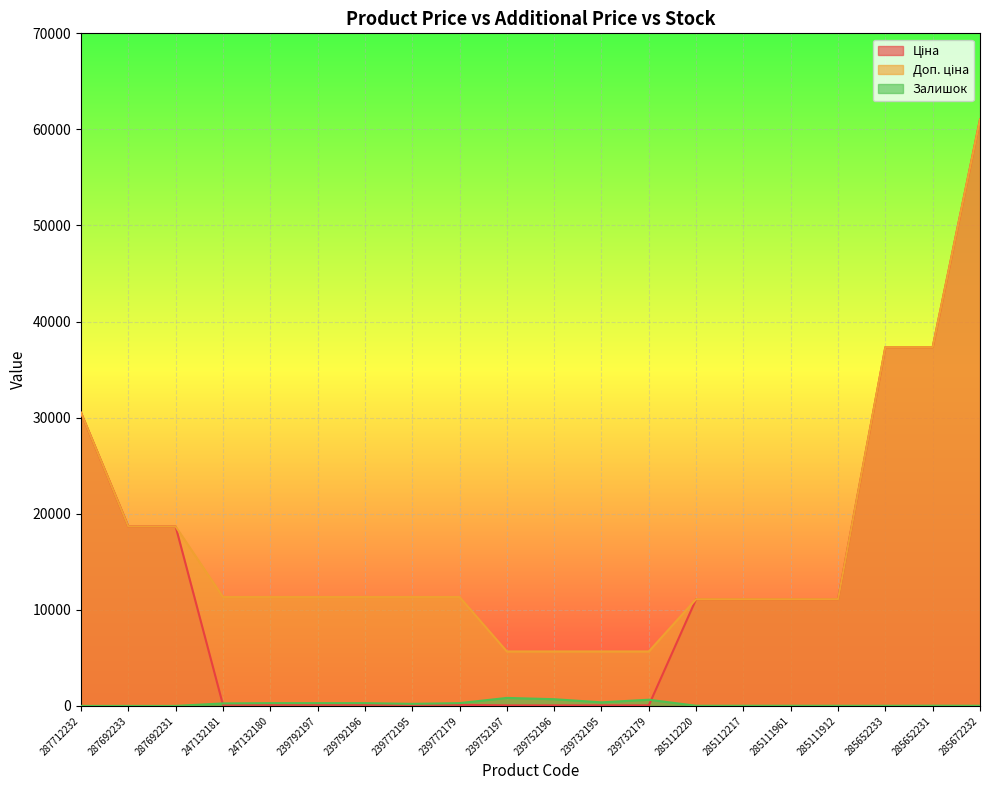

How many lines are shown in the chart?

3